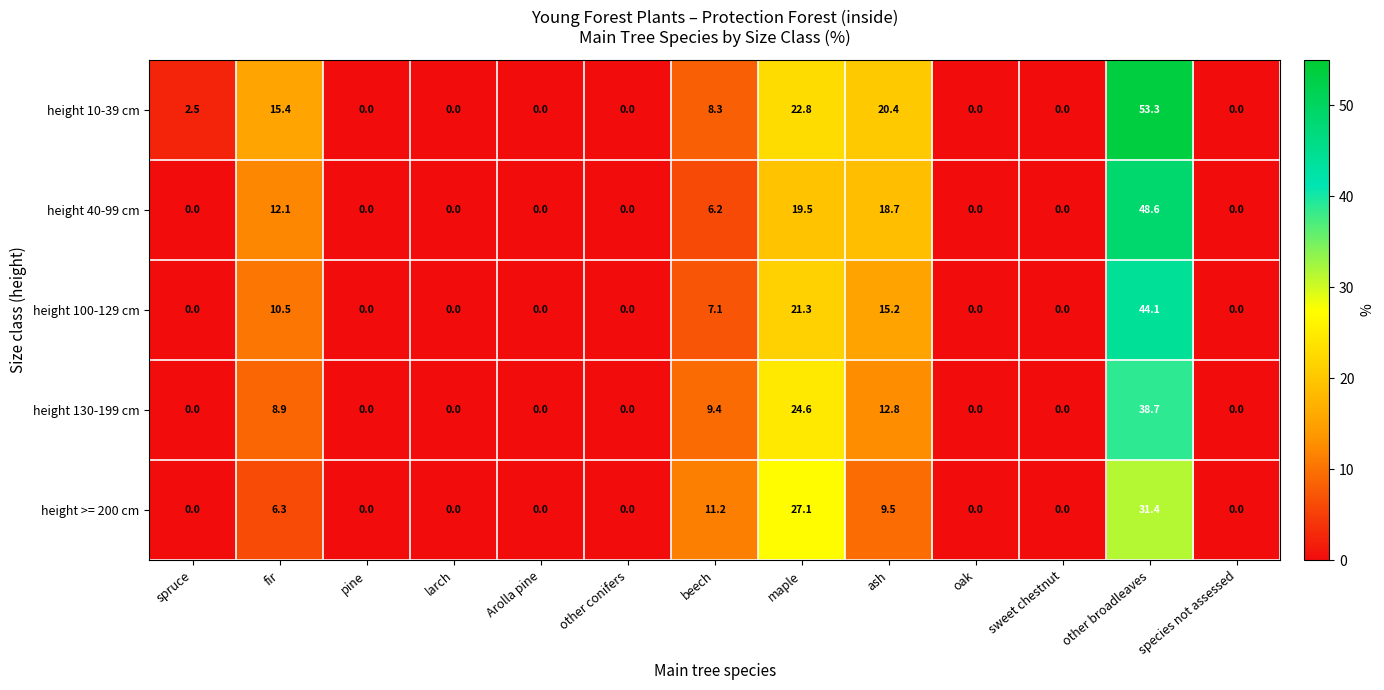

Rank the series by their maximum value, from highest to lowest.

height 10-39 cm, height 40-99 cm, height 100-129 cm, height 130-199 cm, height >= 200 cm